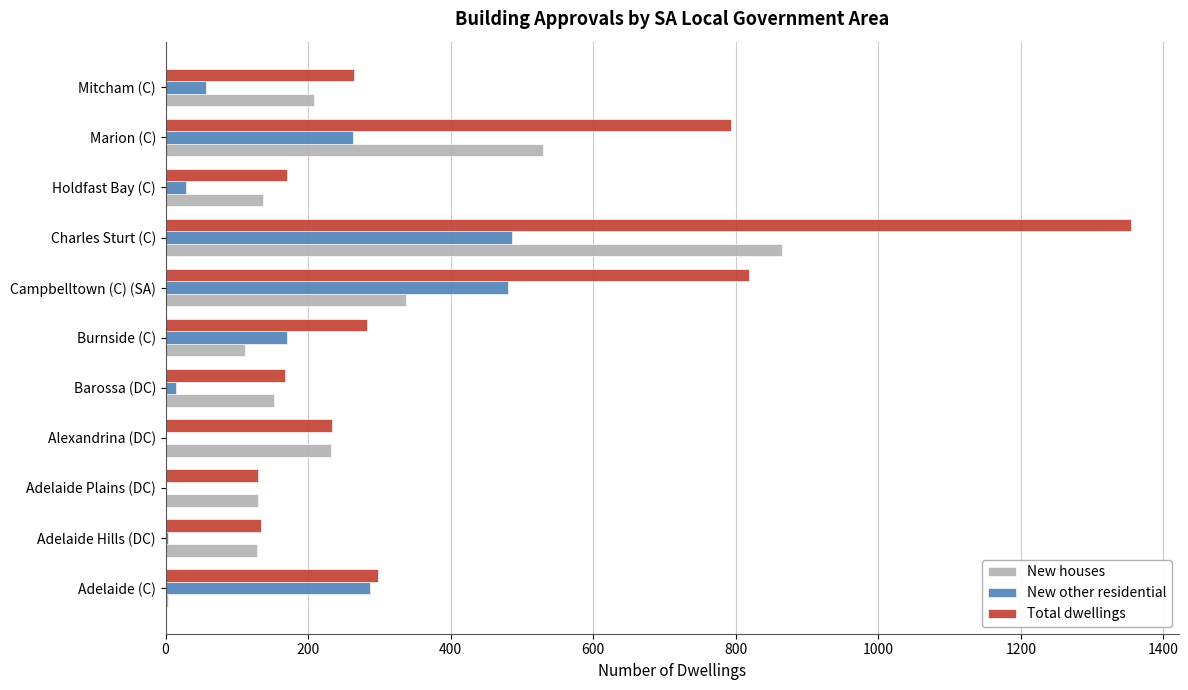

Which series changed the most between Adelaide Hills (DC) and Campbelltown (C) (SA)?

Total dwellings